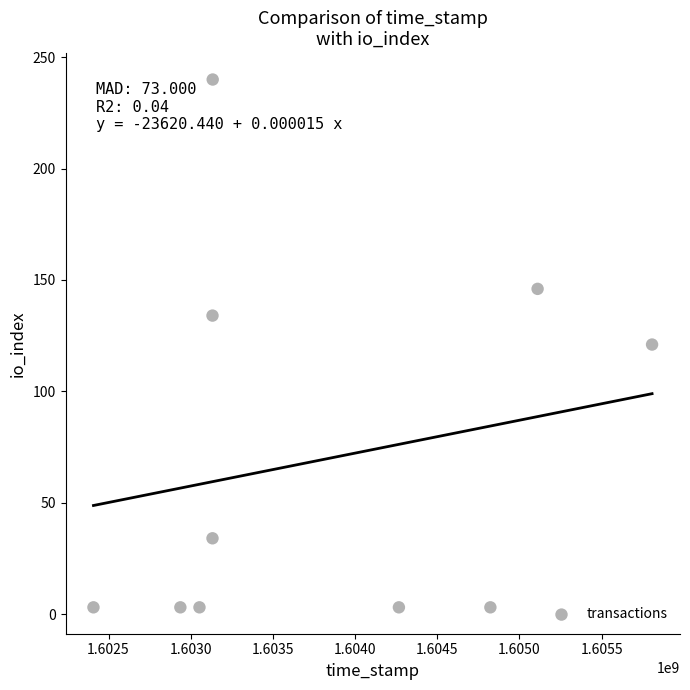

What is the range of X values (max minus min)?

3399223